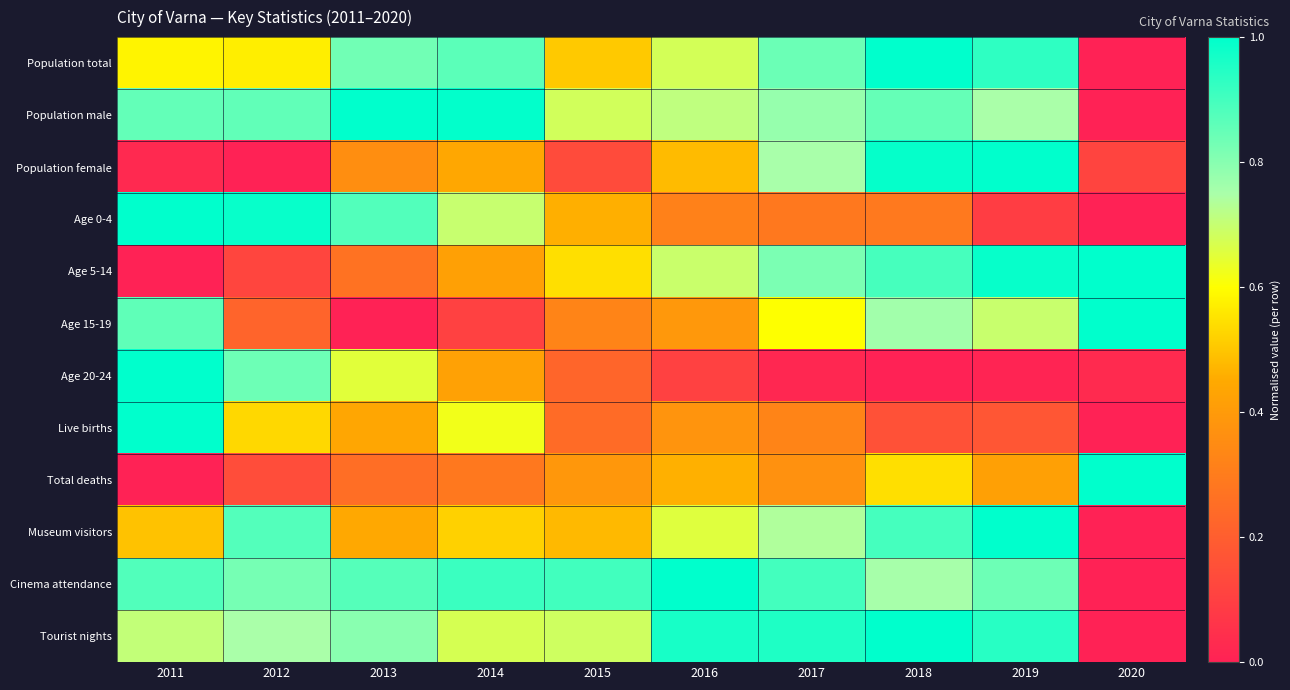

Reading right to left, list all the values displayed in this chart.

Population total: 2020=0.0	2019=0.9	2018=1.0	2017=0.8	2016=0.7	2015=0.5	2014=0.9	2013=0.8	2012=0.6	2011=0.6
Population male: 2020=0.0	2019=0.7	2018=0.9	2017=0.8	2016=0.7	2015=0.7	2014=1.0	2013=1.0	2012=0.9	2011=0.9
Population female: 2020=0.1	2019=1.0	2018=1.0	2017=0.8	2016=0.5	2015=0.1	2014=0.4	2013=0.4	2012=0.0	2011=0.0
Age 0-4: 2020=0.0	2019=0.1	2018=0.3	2017=0.3	2016=0.3	2015=0.5	2014=0.7	2013=0.9	2012=1.0	2011=1.0
Age 5-14: 2020=1.0	2019=1.0	2018=0.9	2017=0.8	2016=0.7	2015=0.5	2014=0.4	2013=0.3	2012=0.1	2011=0.0
Age 15-19: 2020=1.0	2019=0.7	2018=0.8	2017=0.6	2016=0.4	2015=0.3	2014=0.1	2013=0.0	2012=0.2	2011=0.9
Age 20-24: 2020=0.0	2019=0.0	2018=0.0	2017=0.0	2016=0.1	2015=0.2	2014=0.4	2013=0.7	2012=0.8	2011=1.0
Live births: 2020=0.0	2019=0.2	2018=0.2	2017=0.3	2016=0.4	2015=0.2	2014=0.6	2013=0.4	2012=0.5	2011=1.0
Total deaths: 2020=1.0	2019=0.4	2018=0.5	2017=0.4	2016=0.5	2015=0.4	2014=0.3	2013=0.3	2012=0.1	2011=0.0
Museum visitors: 2020=0.0	2019=1.0	2018=0.9	2017=0.7	2016=0.7	2015=0.5	2014=0.5	2013=0.4	2012=0.9	2011=0.5
Cinema attendance: 2020=0.0	2019=0.8	2018=0.8	2017=0.9	2016=1.0	2015=0.9	2014=0.9	2013=0.9	2012=0.8	2011=0.9
Tourist nights: 2020=0.0	2019=0.9	2018=1.0	2017=1.0	2016=1.0	2015=0.7	2014=0.7	2013=0.8	2012=0.7	2011=0.7